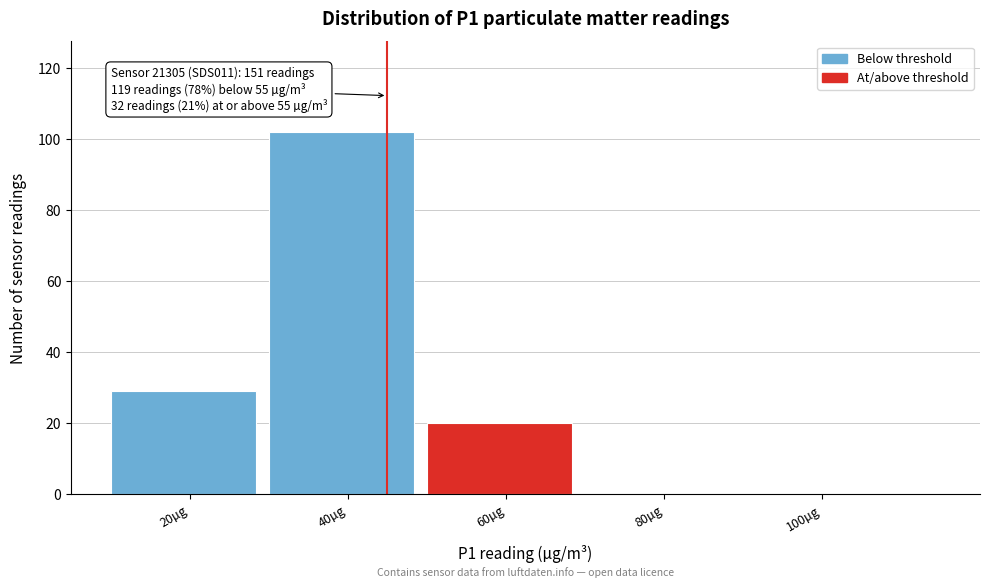

Reading left to right, what are all the values shown in this chart?

20µg=29	40µg=102	60µg=20	80µg=0	100µg=0